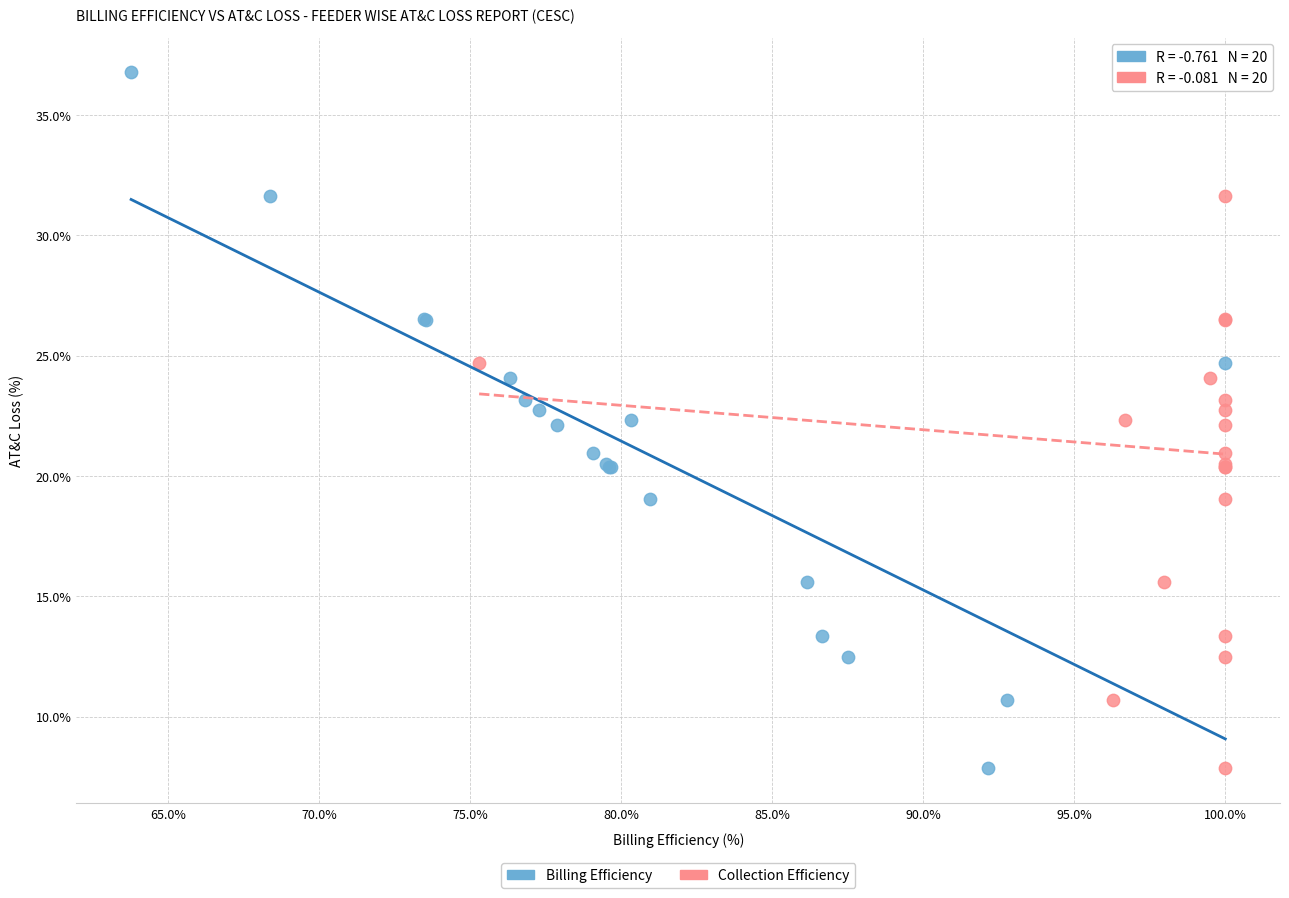

What are all the series names shown in the legend?

Billing Efficiency, Collection Efficiency